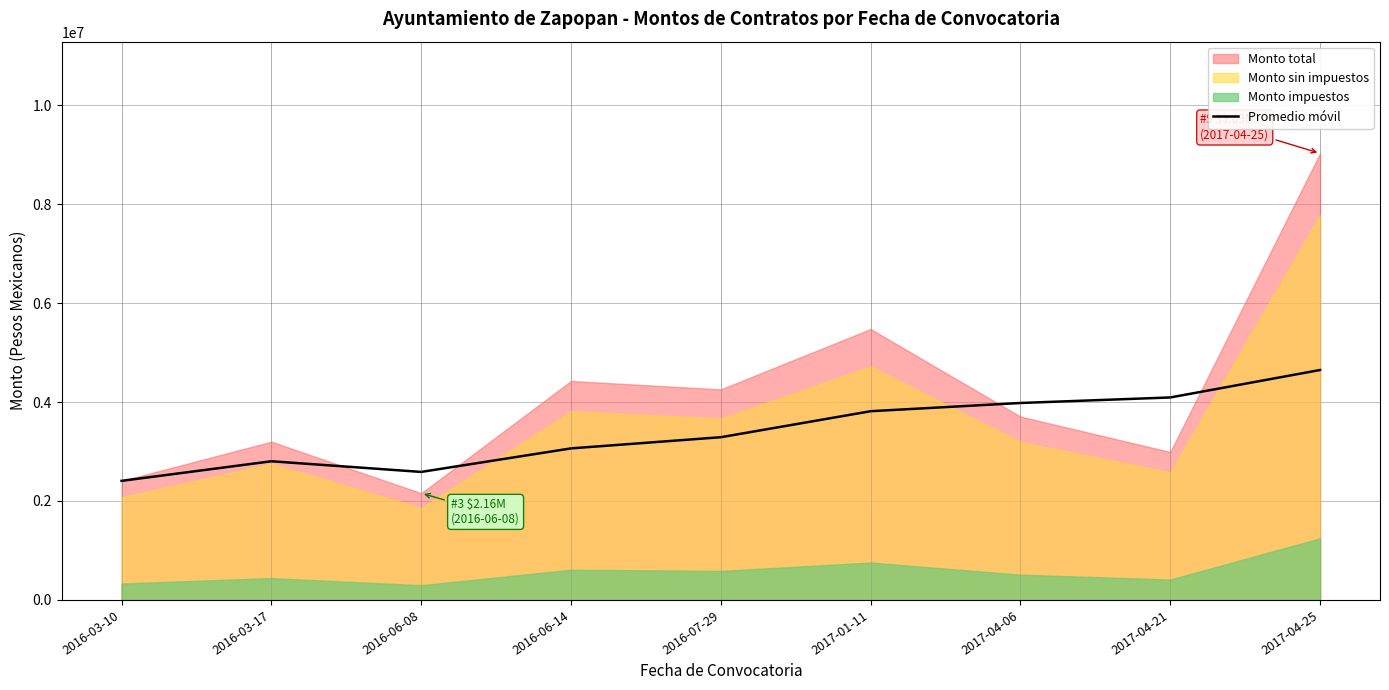

True or false: the data shows 3063277.0 at 2016-06-14.

True